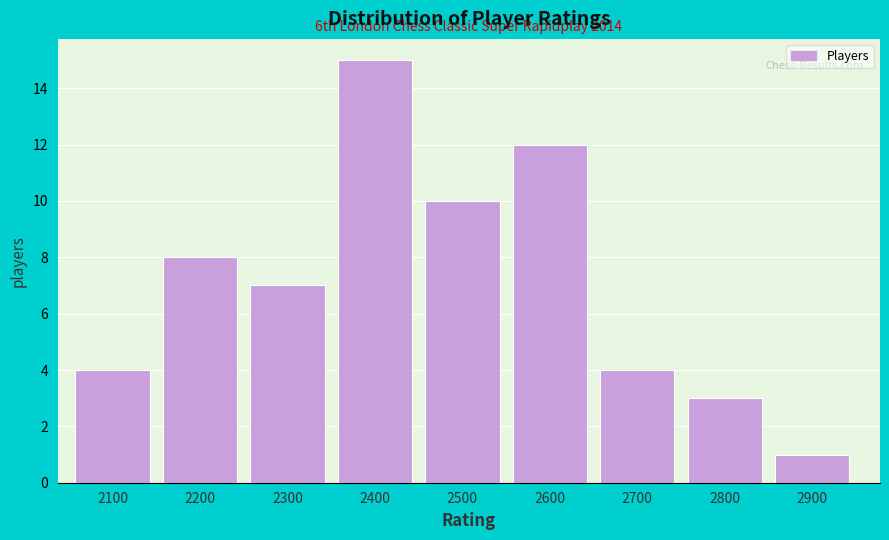

Reading left to right, what are all the values shown in this chart?

2100=4	2200=8	2300=7	2400=15	2500=10	2600=12	2700=4	2800=3	2900=1